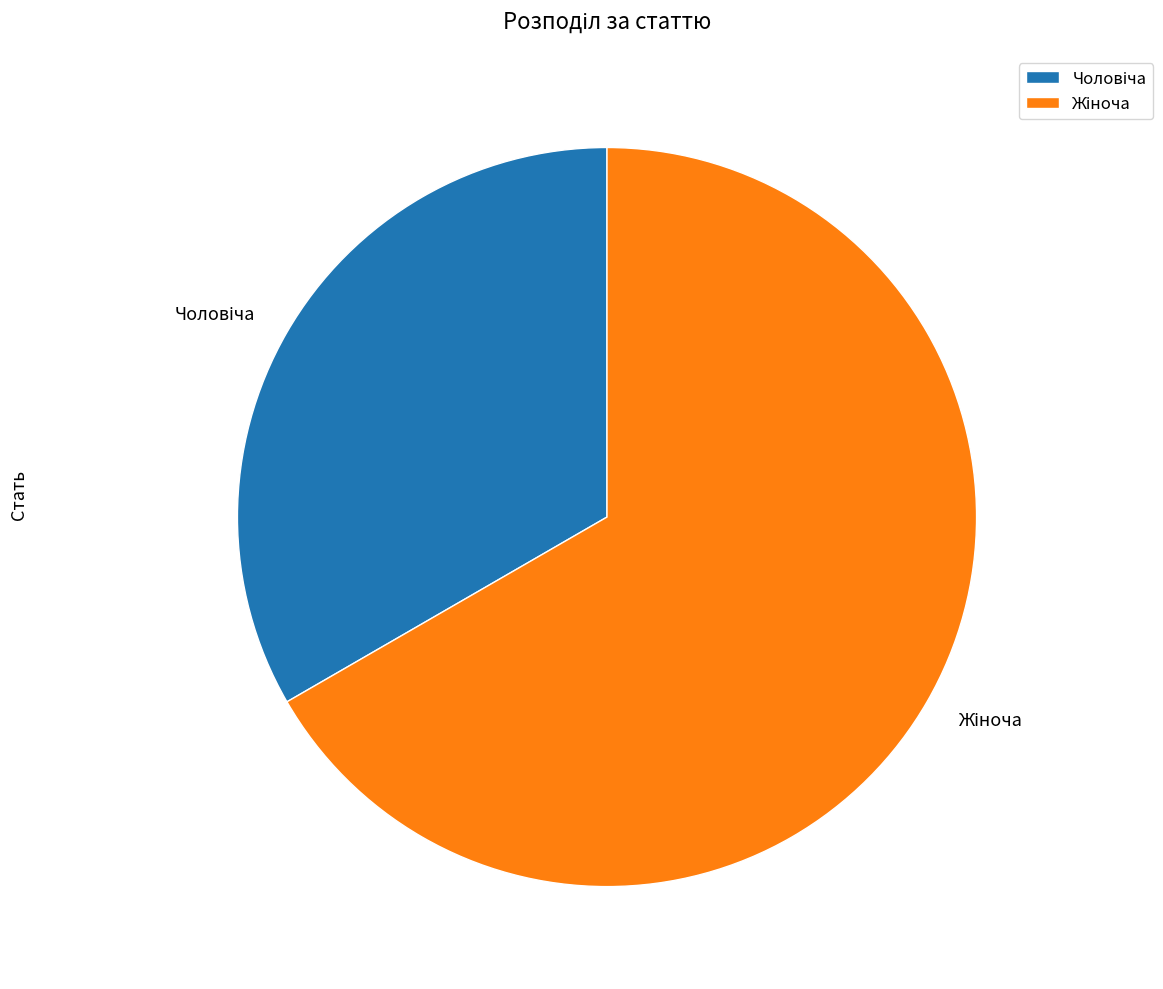

Does any single category account for the majority?

Yes